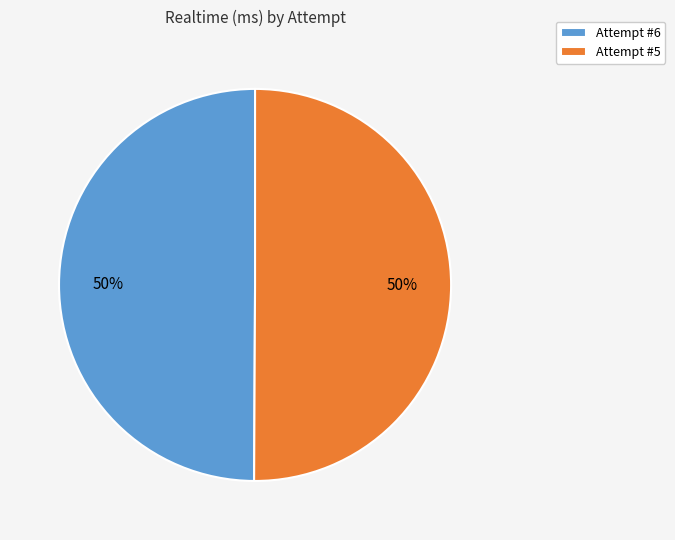

To the nearest percent, what percentage of the pie is Attempt #5?

50%